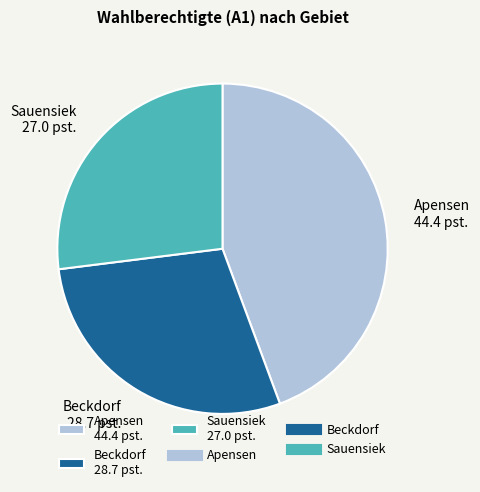

What is the largest slice in the pie chart?

Apensen